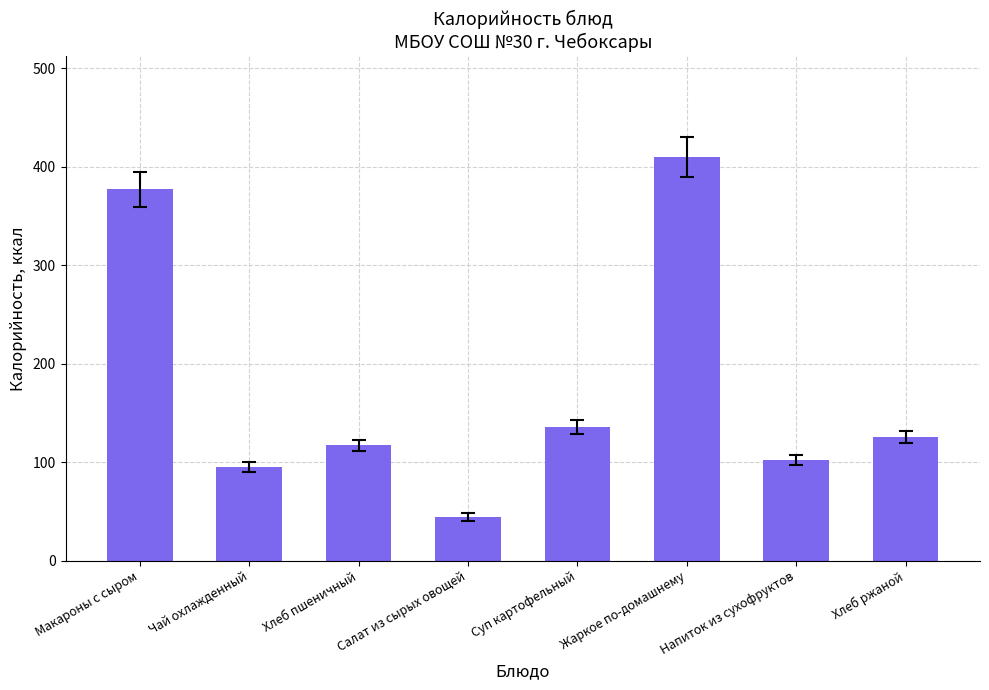

What is the sum of all values?

1407